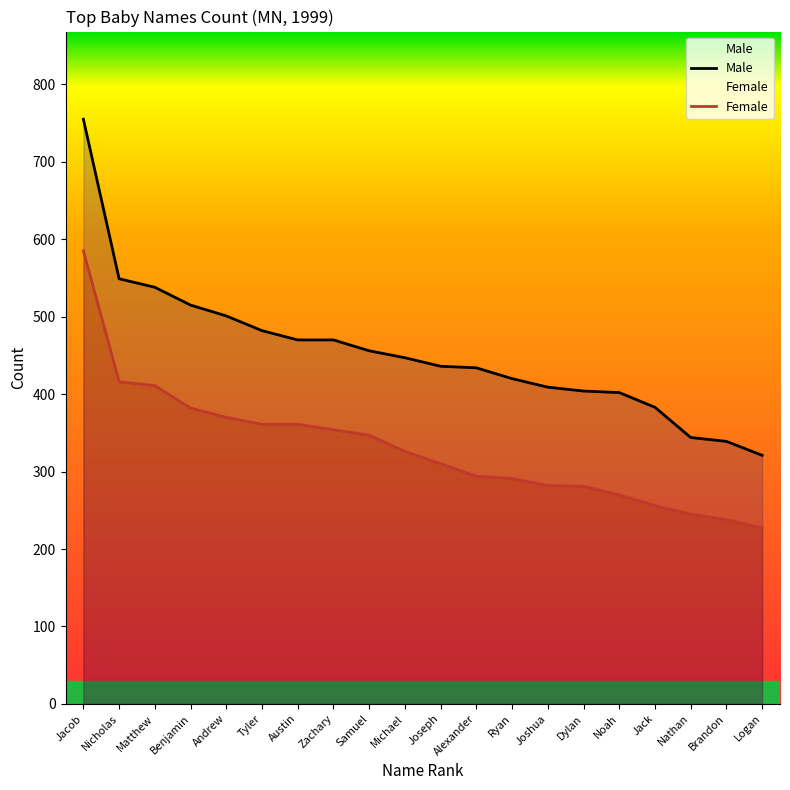

Reading left to right, what are all the values shown in this chart?

Male: Jacob=755	Nicholas=549	Matthew=538	Benjamin=515	Andrew=501	Tyler=482	Austin=470	Zachary=470	Samuel=456	Michael=447	Joseph=436	Alexander=434	Ryan=420	Joshua=409	Dylan=404	Noah=402	Jack=383	Nathan=344	Brandon=339	Logan=321
Female: Jacob=585	Nicholas=416	Matthew=411	Benjamin=382	Andrew=370	Tyler=361	Austin=361	Zachary=354	Samuel=347	Michael=326	Joseph=310	Alexander=294	Ryan=291	Joshua=282	Dylan=281	Noah=270	Jack=256	Nathan=245	Brandon=238	Logan=227